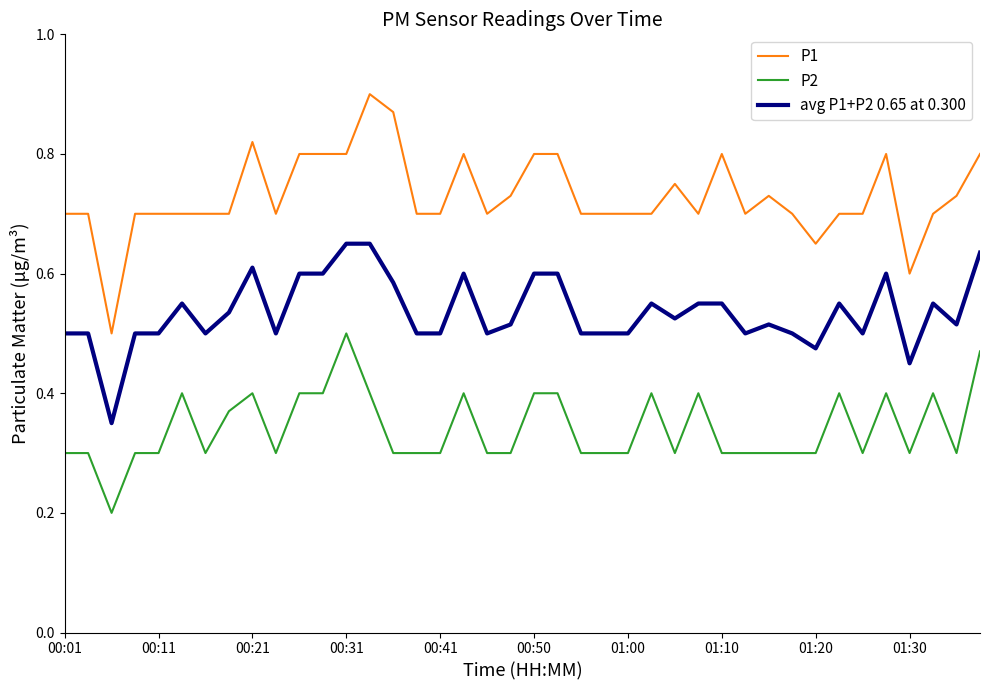

List the series in order of their overall mean, lowest first.

P2, avg P1+P2 0.65 at 0.300, P1